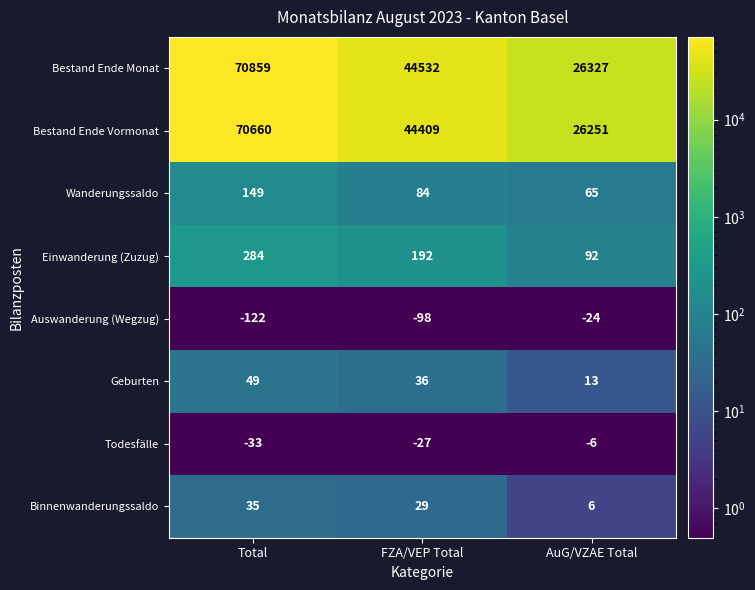

Where is Bestand Ende Monat nearest to the value 48593?

FZA/VEP Total